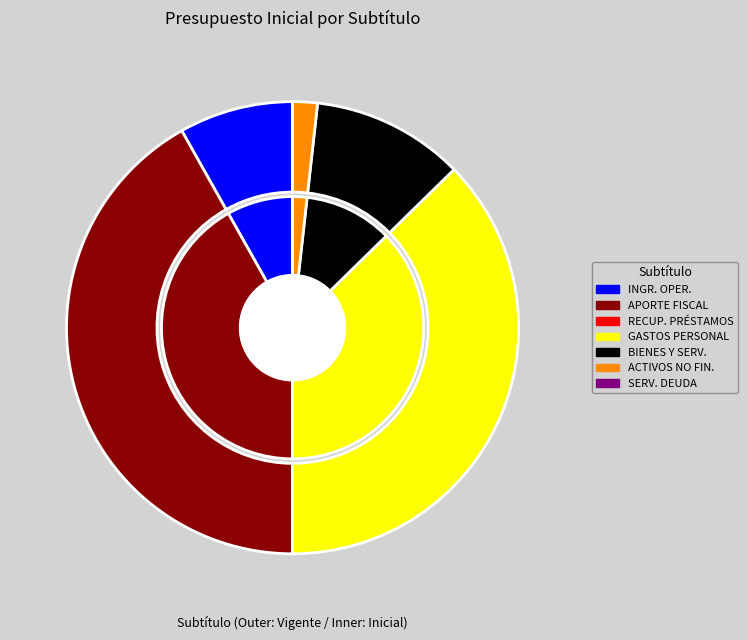

True or false: APORTE FISCAL accounts for 42% of the total.

True